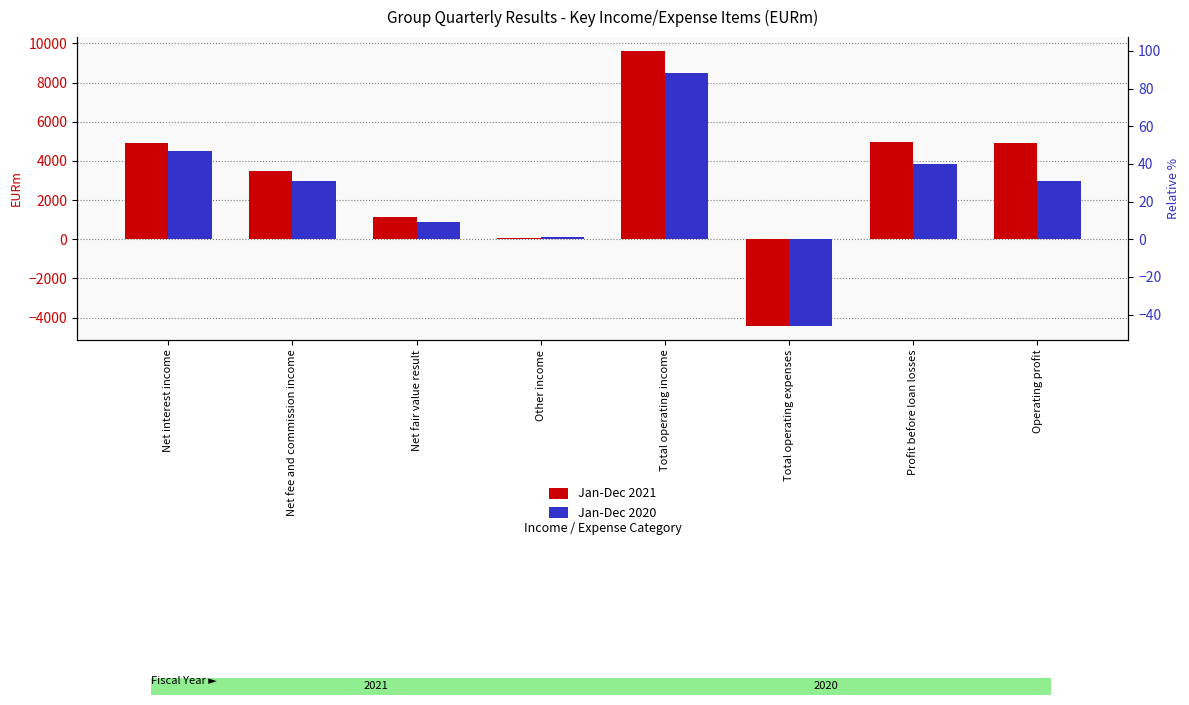

What is the difference between the highest and lowest values at Total operating income?

1154